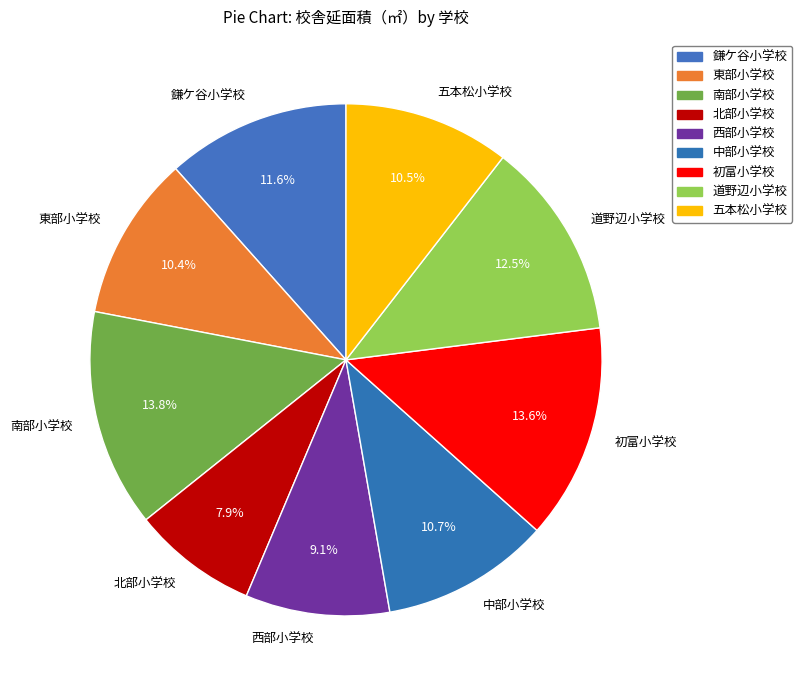

Between 鎌ケ谷小学校 and 初富小学校, which is larger?

初富小学校